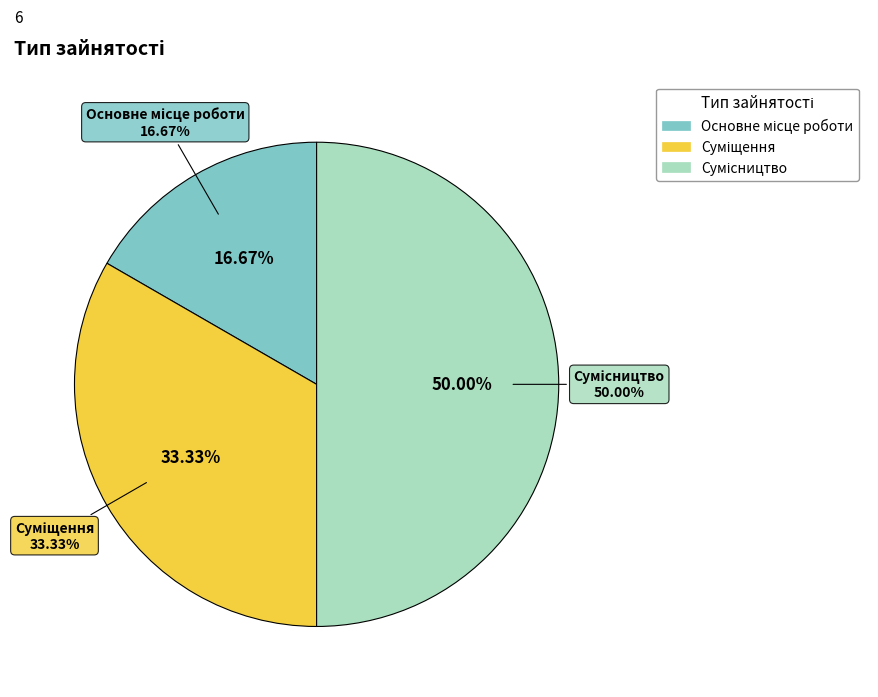

Which category has the biggest portion of the pie?

Сумісництво